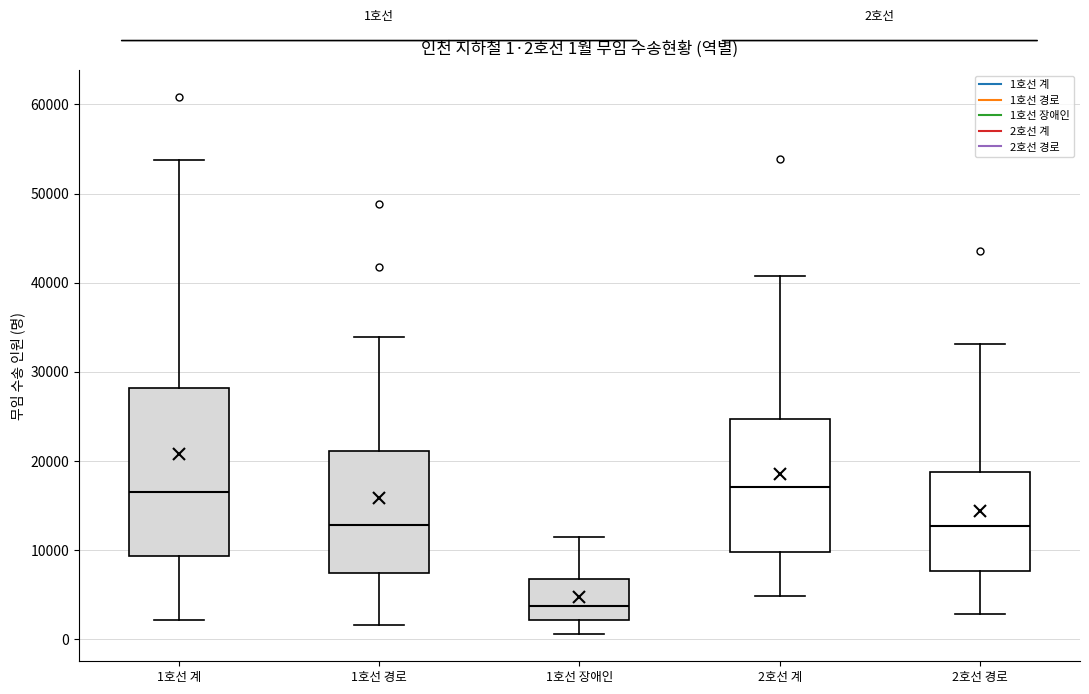

Which box is the tallest, from its lower edge to its upper edge?

1호선 계